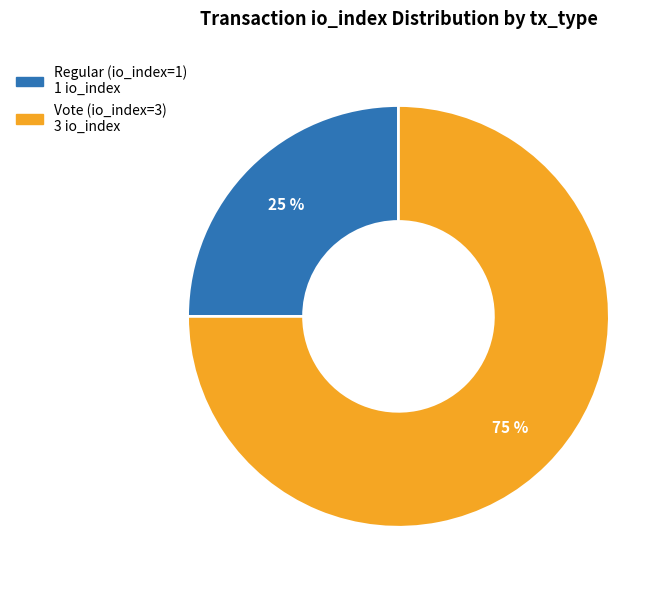

Is the sum of Regular (io_index=1) and Vote (io_index=3) greater than half?

Yes